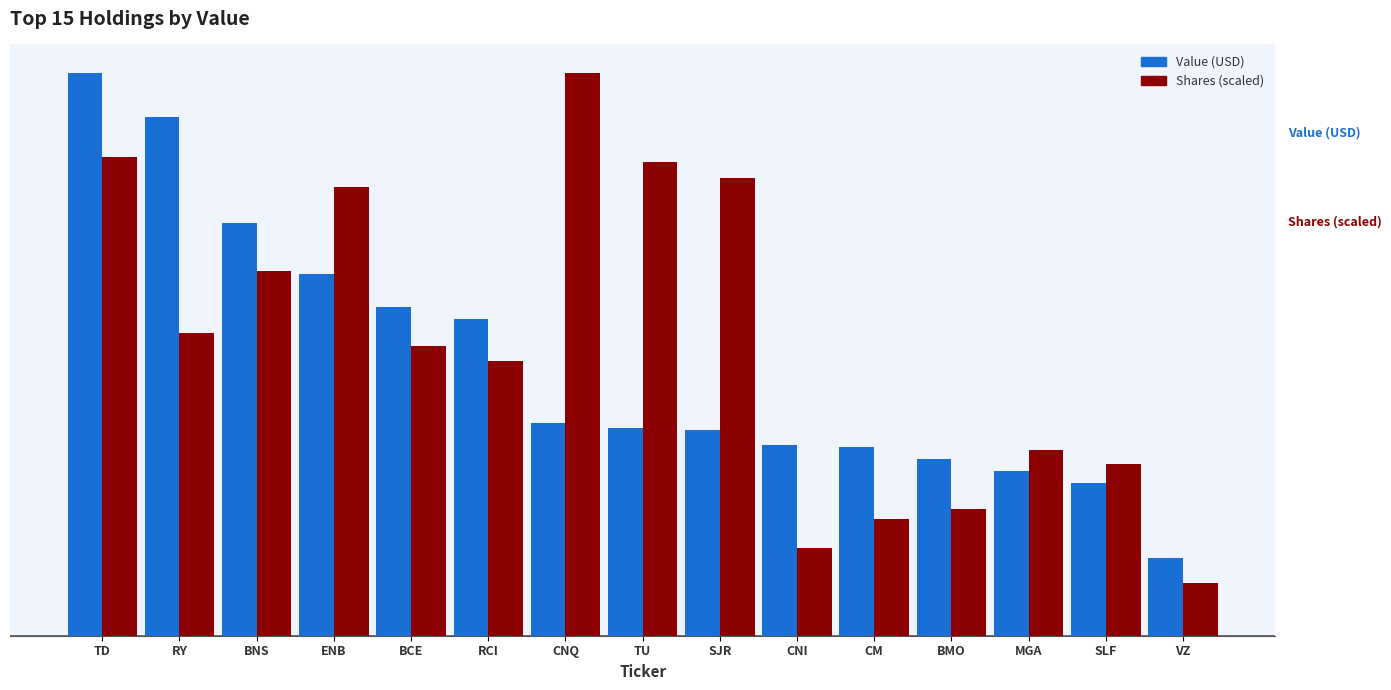

At how many categories does at least one series exceed 14107834?

14